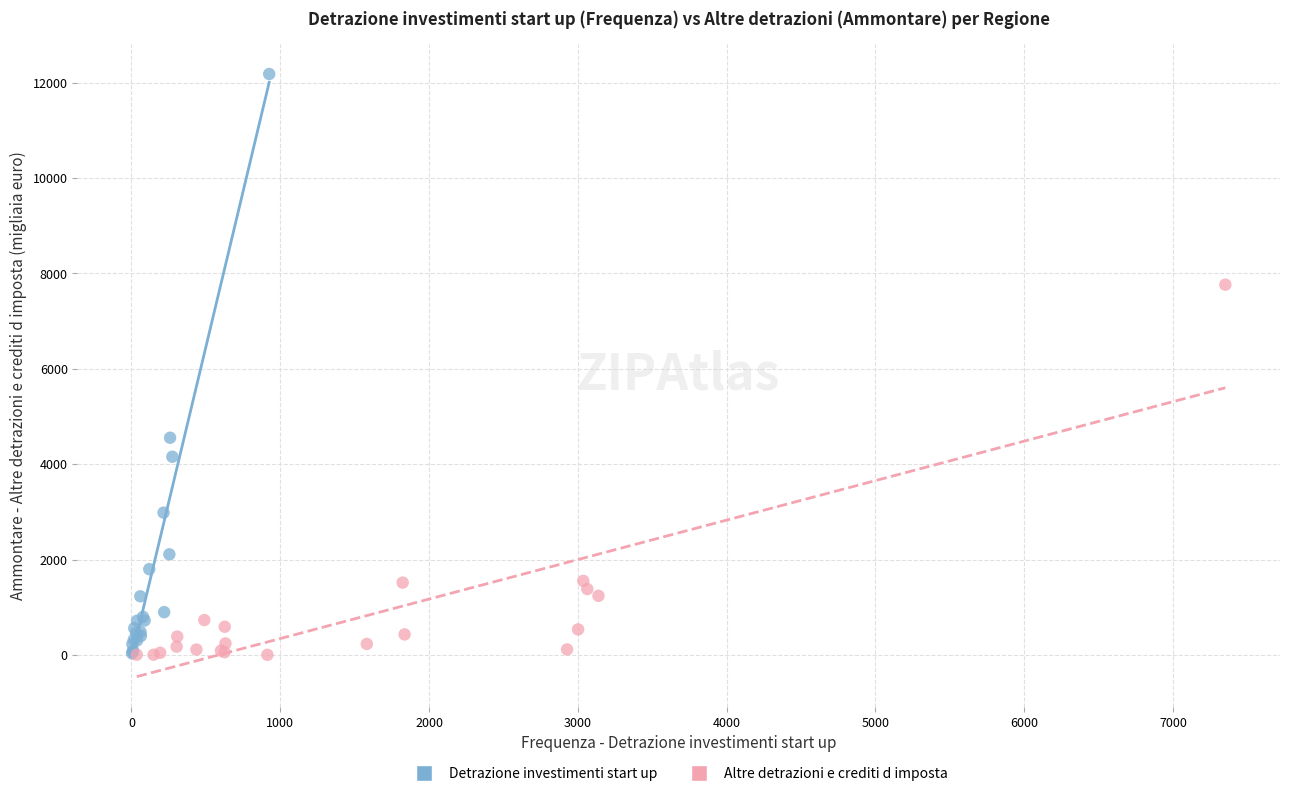

Which series contains the highest Y value?

Detrazione investimenti start up